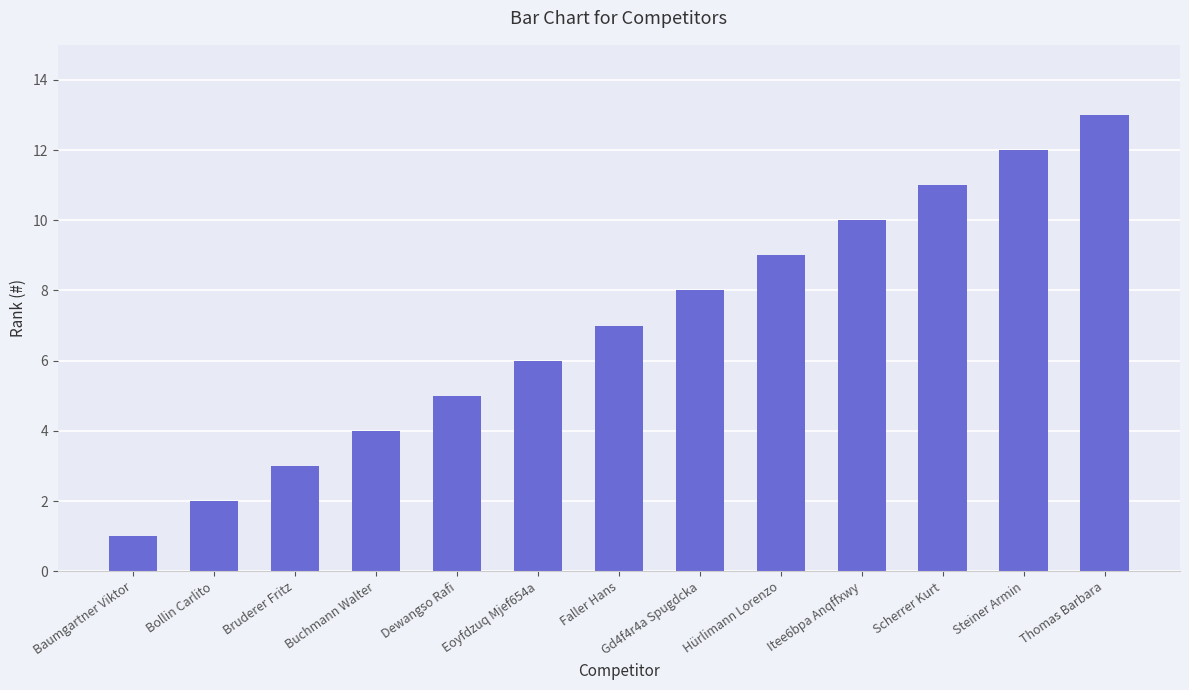

The chart shows a value of 13 at Thomas Barbara. True or false?

True